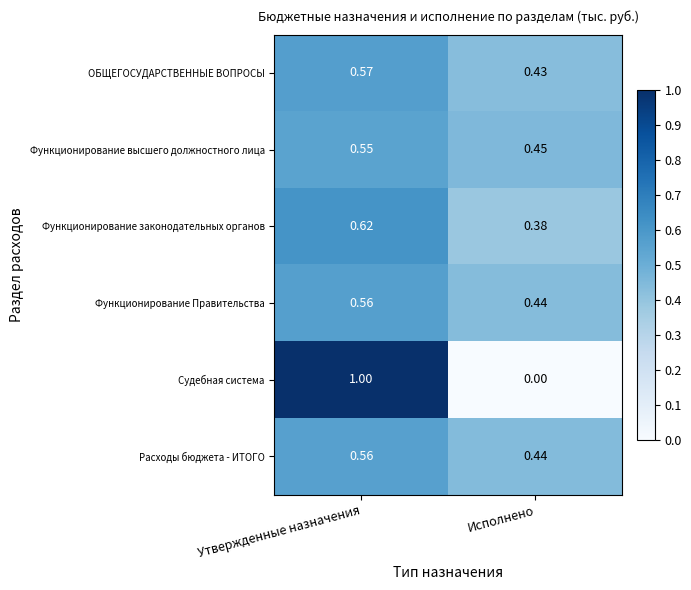

At which category is the sum across all series the highest?

Утвержденные назначения